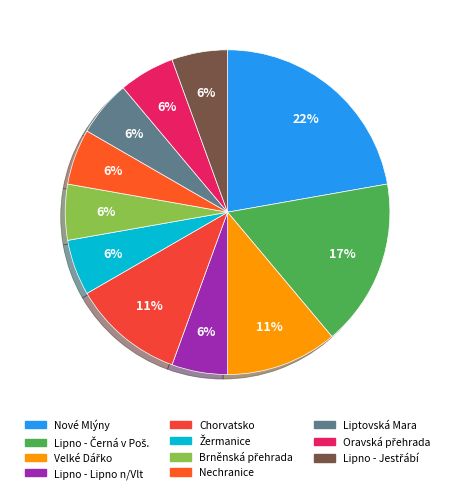

How many slices are in this pie chart?

11